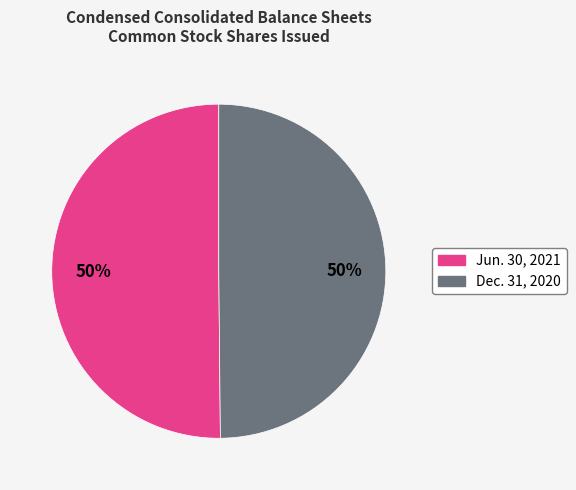

To the nearest percent, what is the average slice percentage?

50%